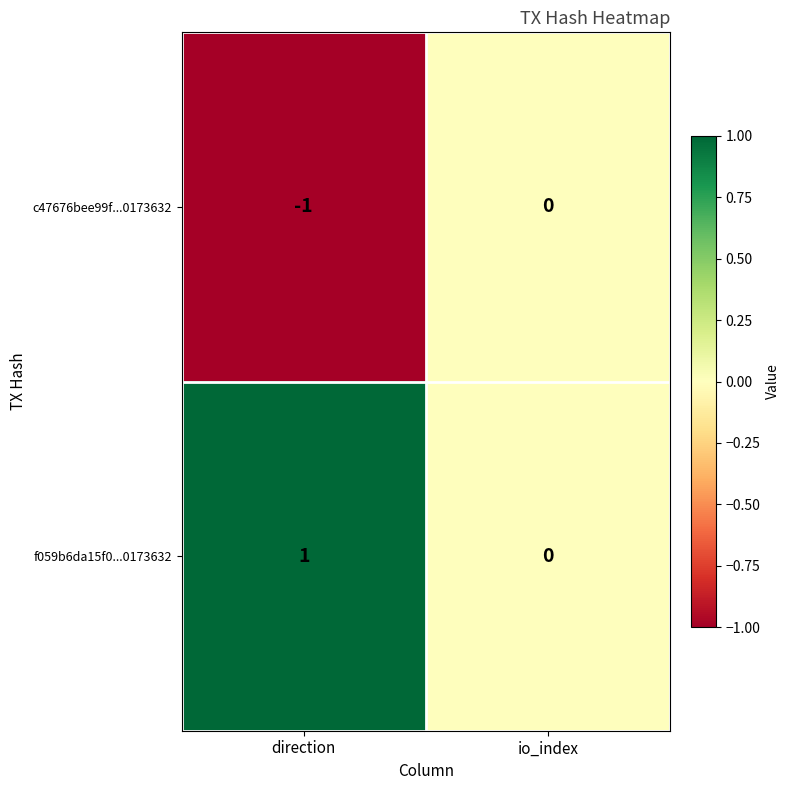

True or false: f059b6da15f0...0173632 has a value of 0 at io_index.

True